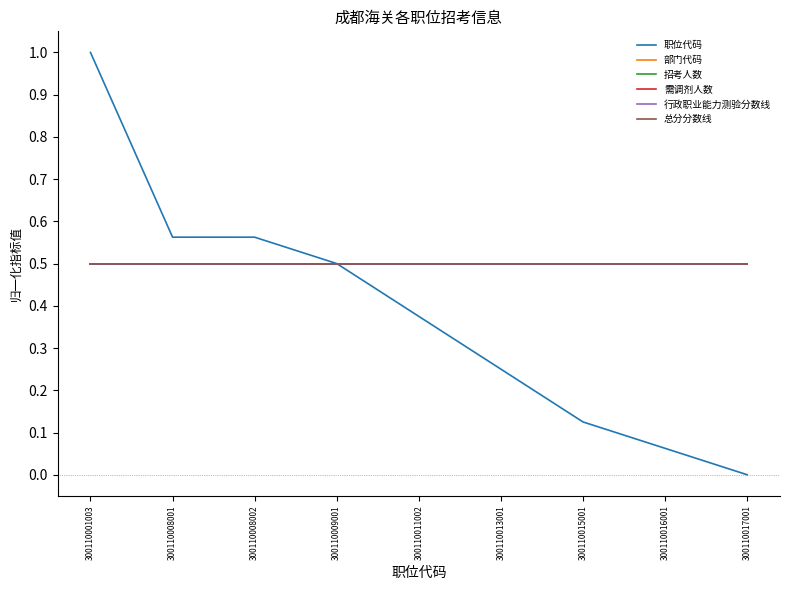

Is the value of 行政职业能力测验分数线 at 300110009001 greater than the value of 总分分数线 at 300110008001?

No